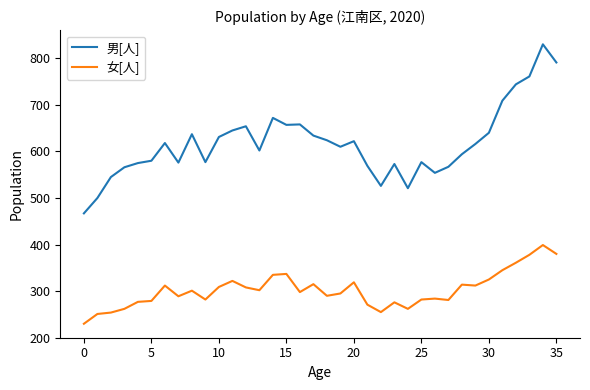

What are all the series names shown in the legend?

男[人], 女[人]